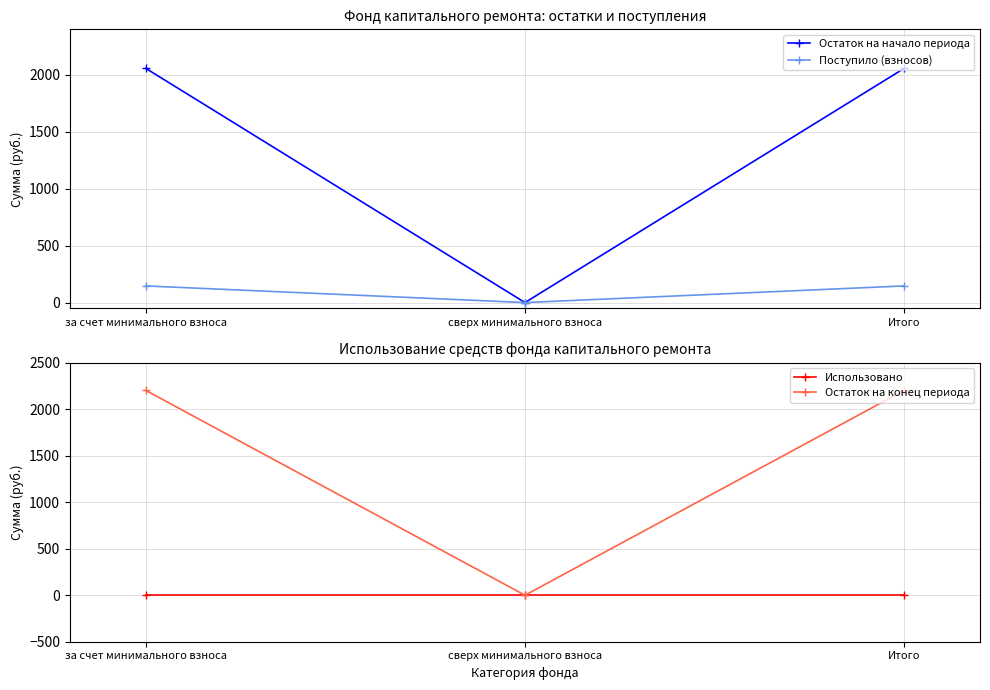

Which category has the lowest value in the Остаток на начало периода series?

сверх минимального взноса